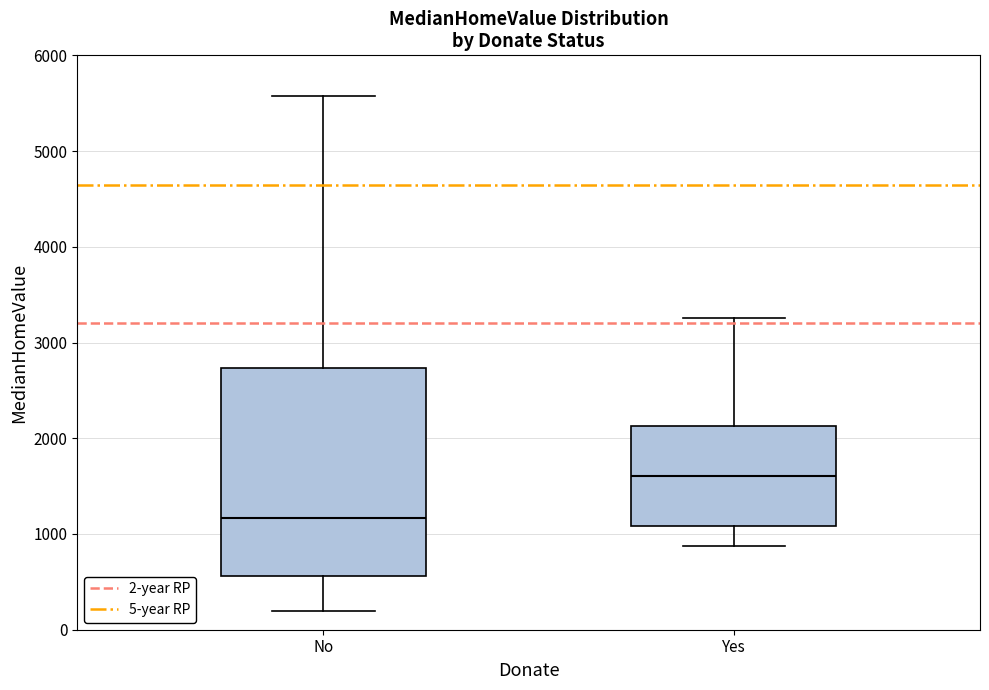

Reading left to right, transcribe this box plot: for each box, give where its median line is, the range the box spans, and where its two whiskers end, as read against the y-axis. The values are not printed on the chart, so give them approximately, as read against the axis.

No: median 1200, box 600 to 2700, whiskers 200 to 5600
Yes: median 1600, box 1100 to 2100, whiskers 900 to 3300